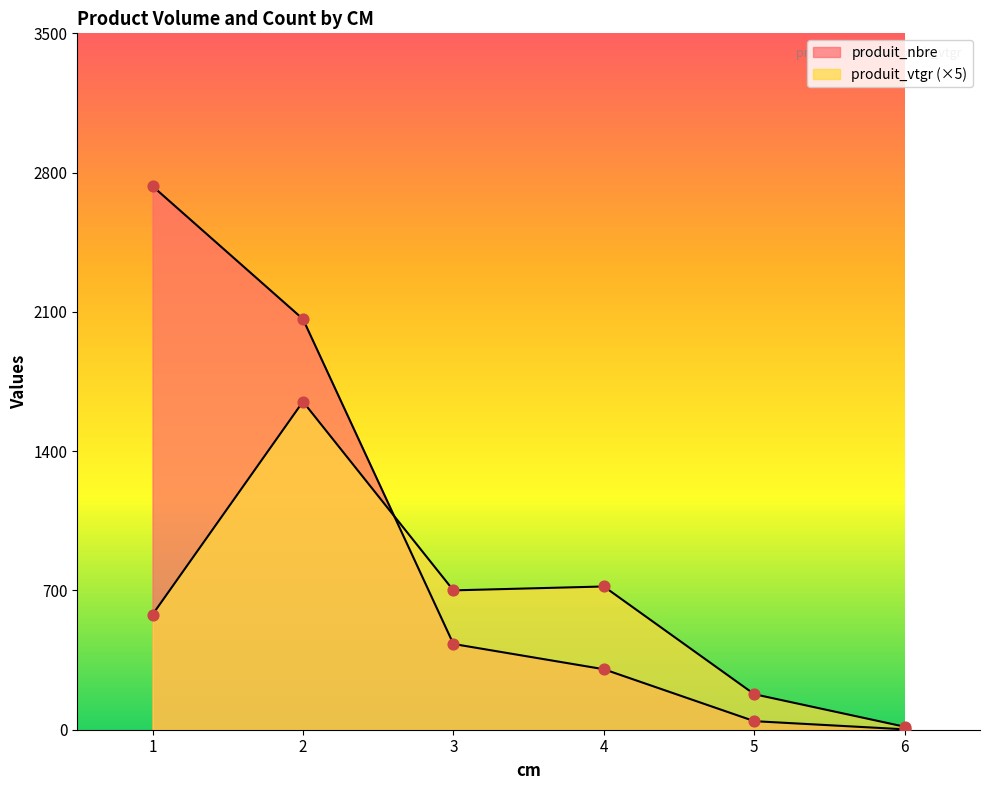

Which series has the widest spread of Y values?

produit_nbre